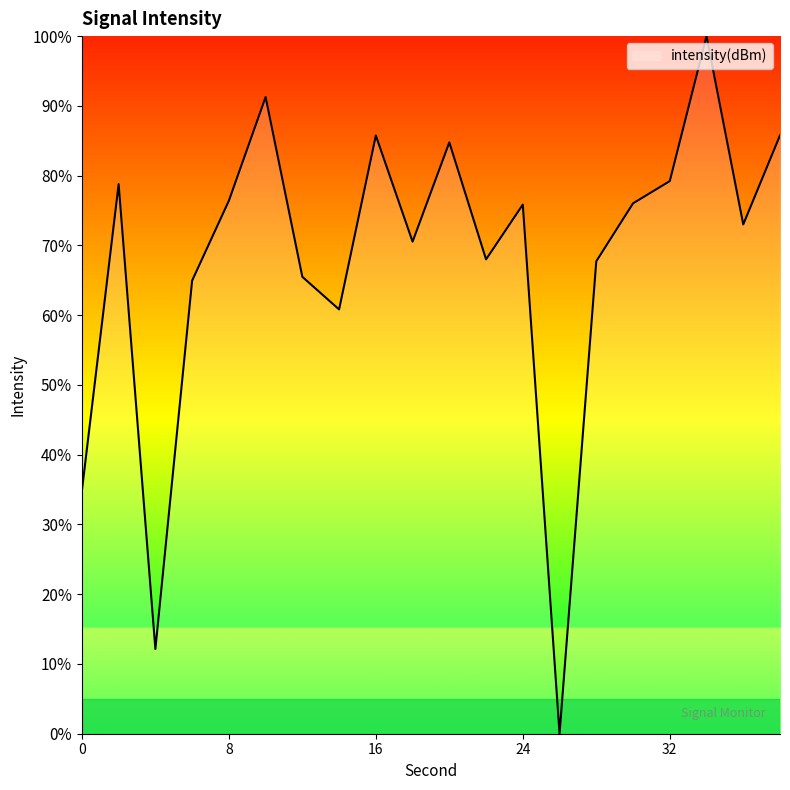

What is the maximum value shown in the chart?

100.0